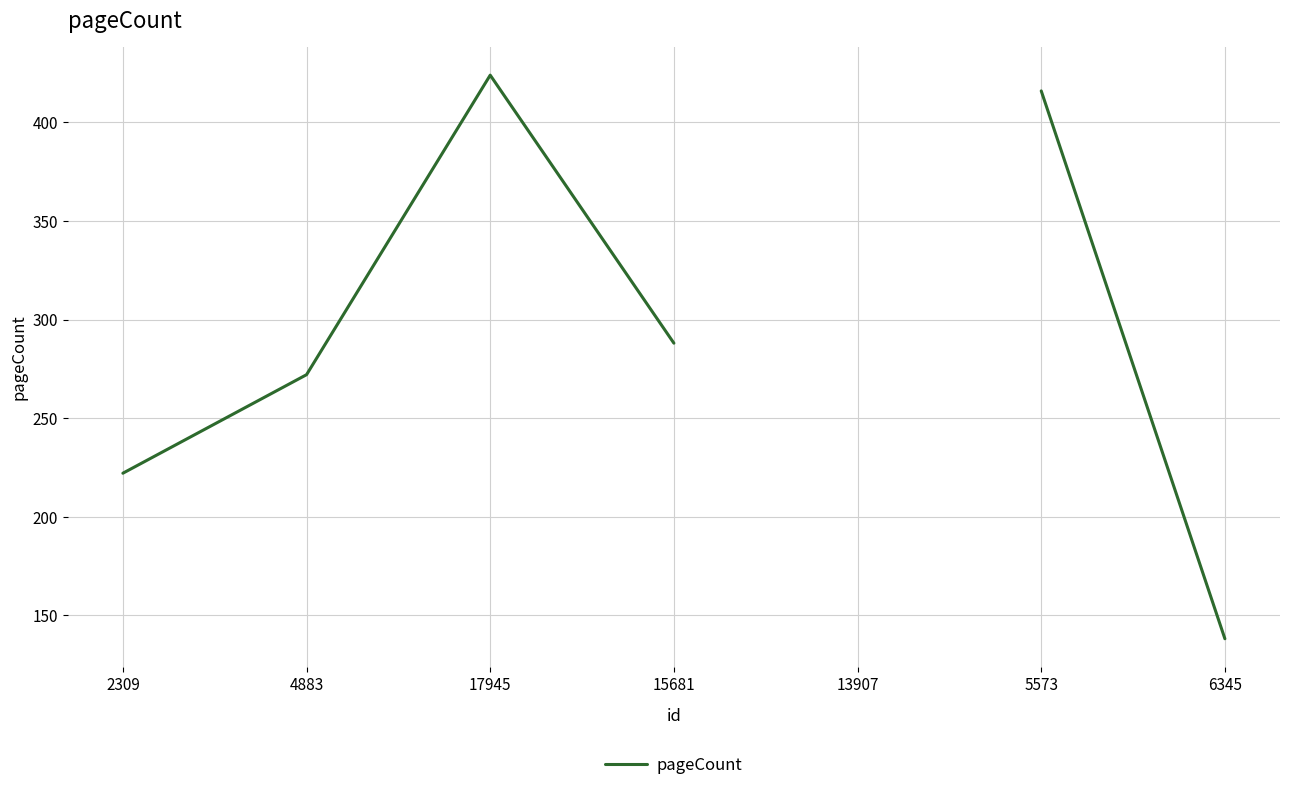

Between 2309 and 15681, which is larger?

15681